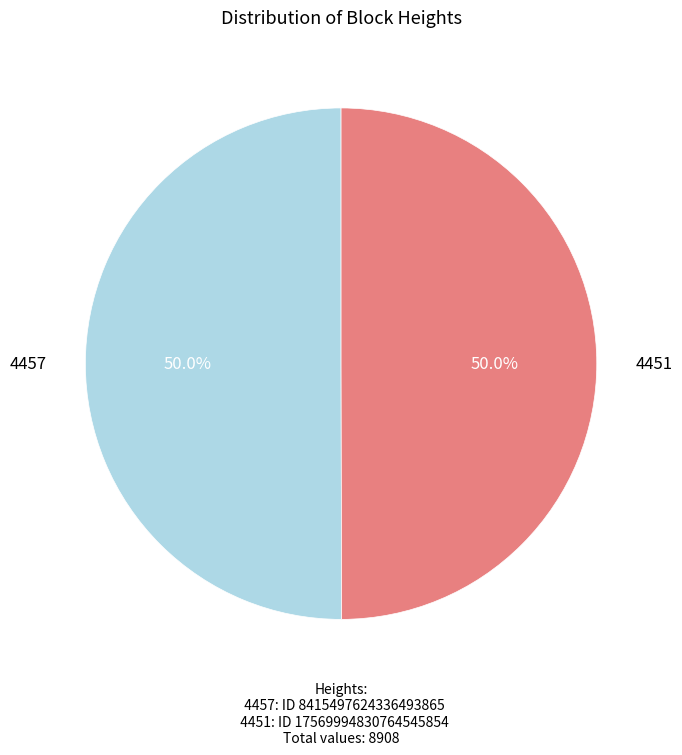

Approximately how many times larger is the value at 4451 compared to 4457?

1.0